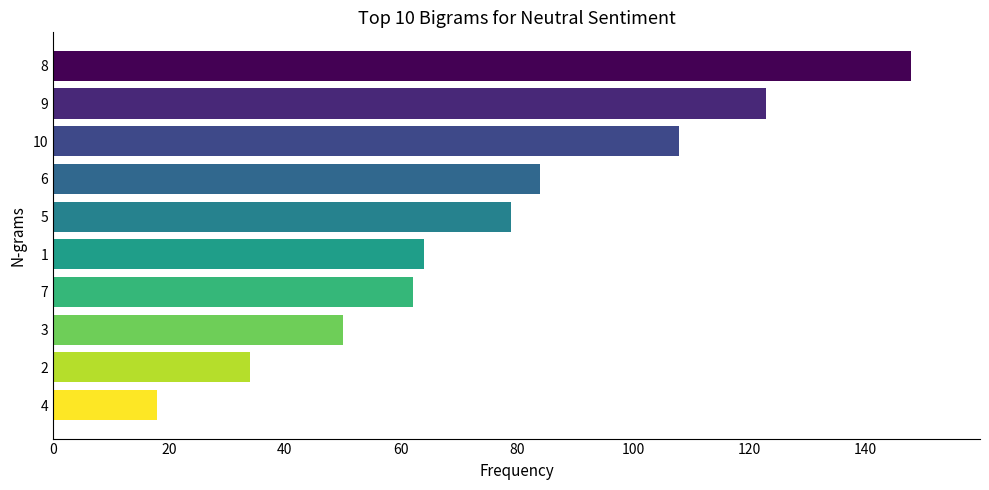

How many data points are less than 79?

5